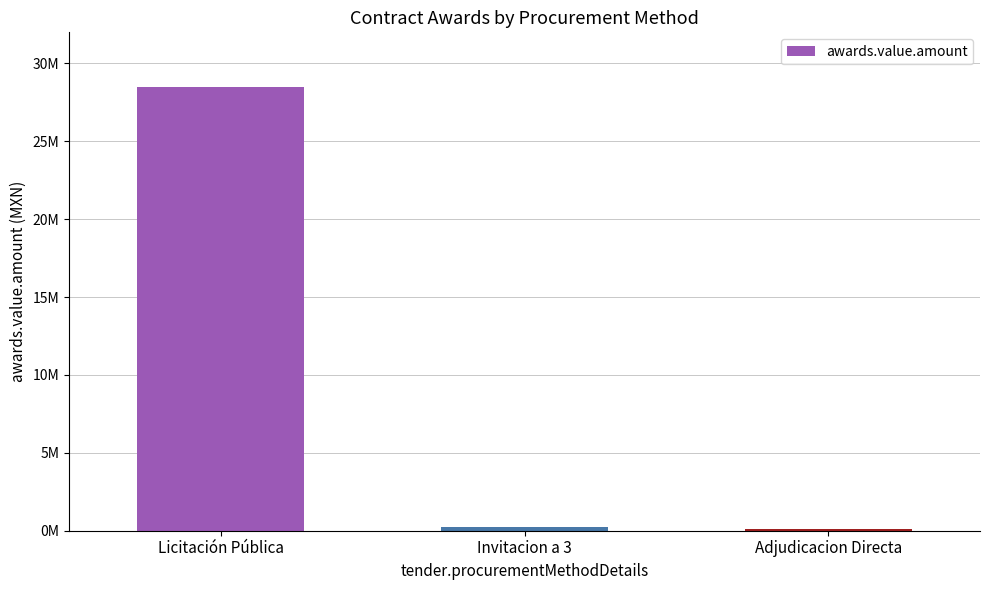

Reading right to left, list all the values displayed in this chart.

82225.0	230000.0	28489792.6